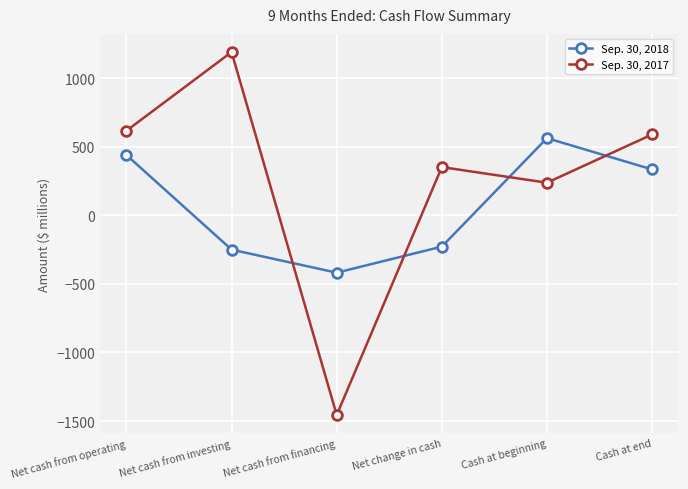

At which label does Sep. 30, 2018 first exceed 335?

Net cash from operating